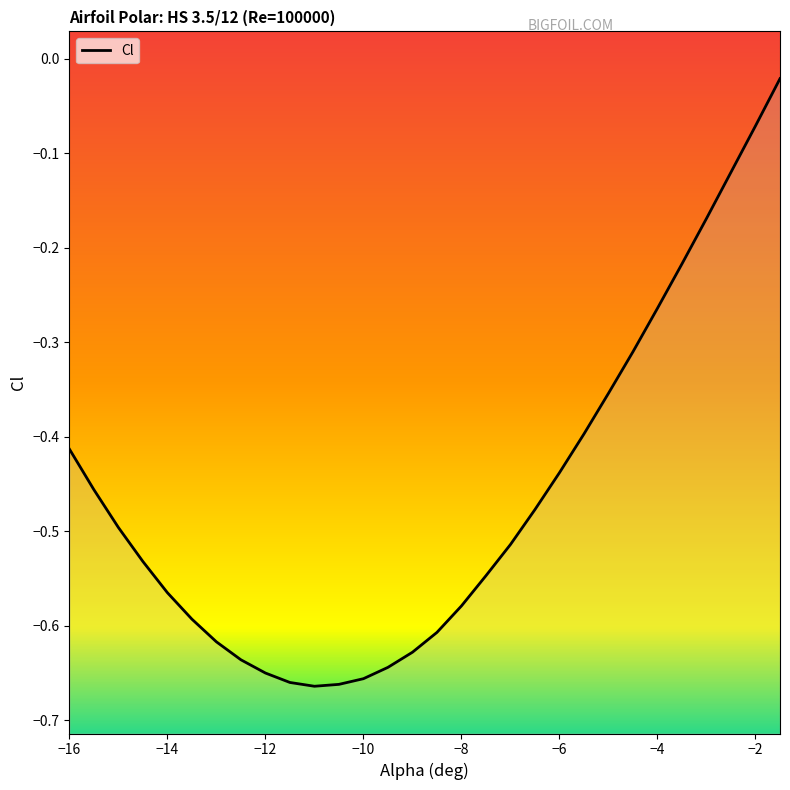

What is the label of the 1st point from the left?

-16